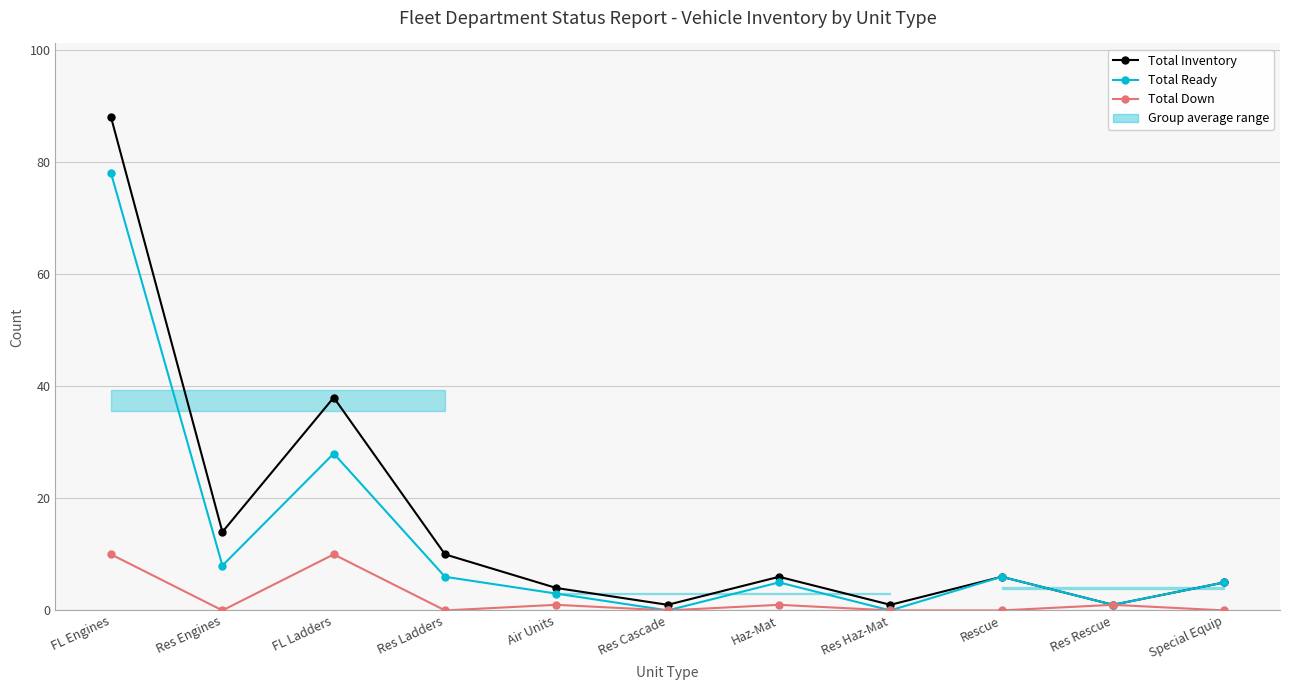

At which category is the sum across all series the highest?

FL Engines